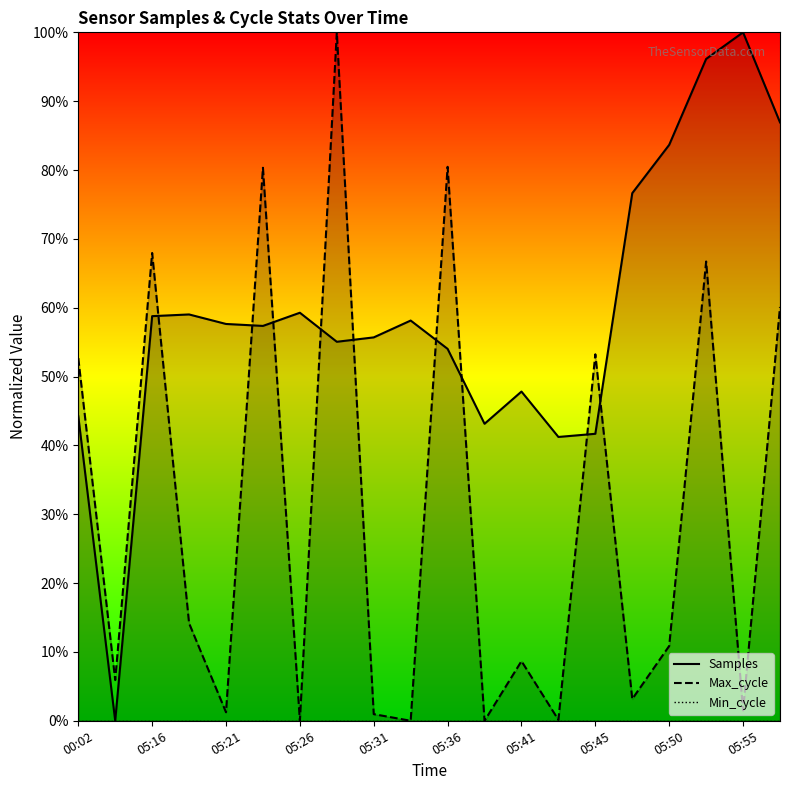

The Max_cycle series shows 1.2 at 05:21. True or false?

True